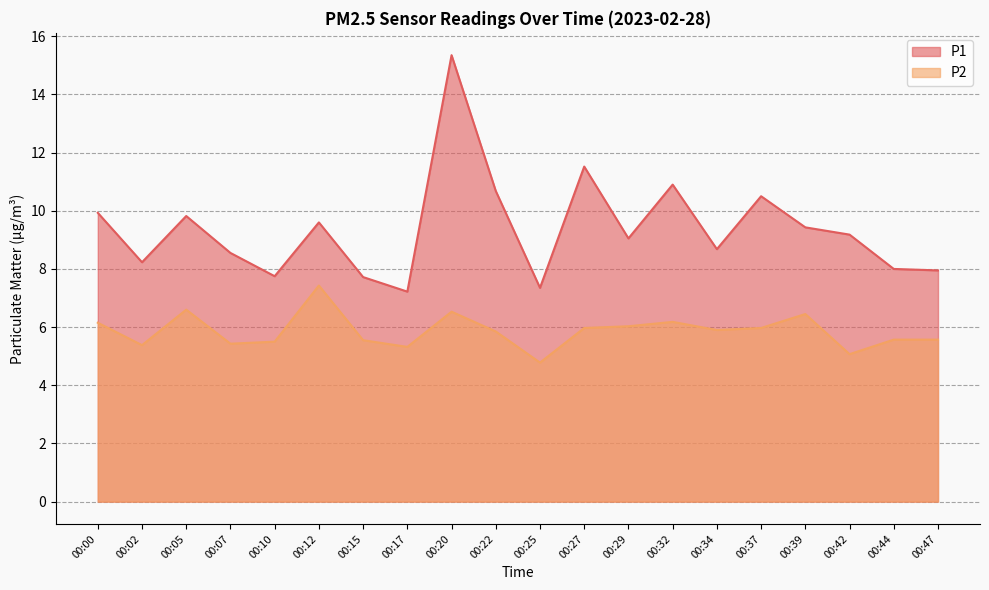

What is the value of the P1 point at the 10th from the left?

10.7